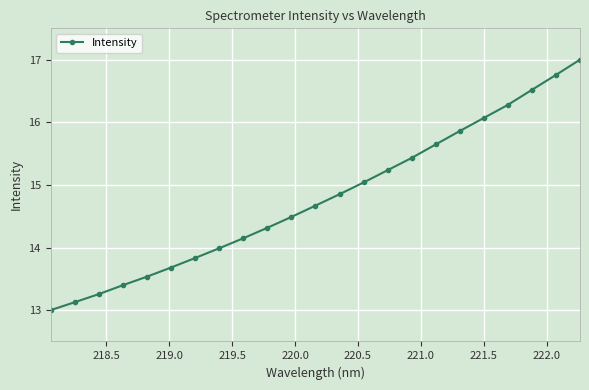

What is the greatest value displayed?

17.0